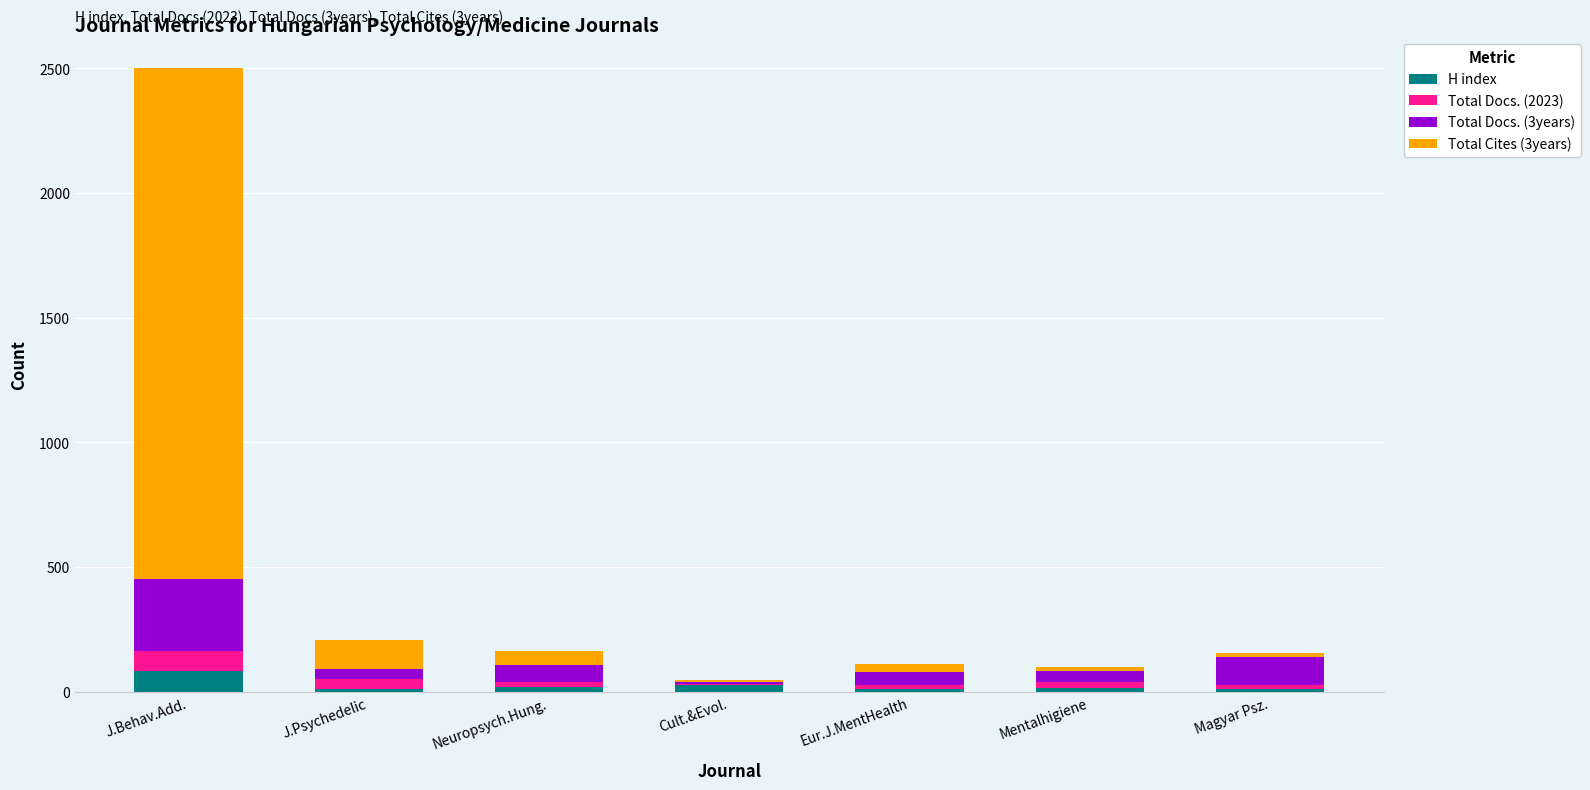

How many distinct data groups are displayed?

4